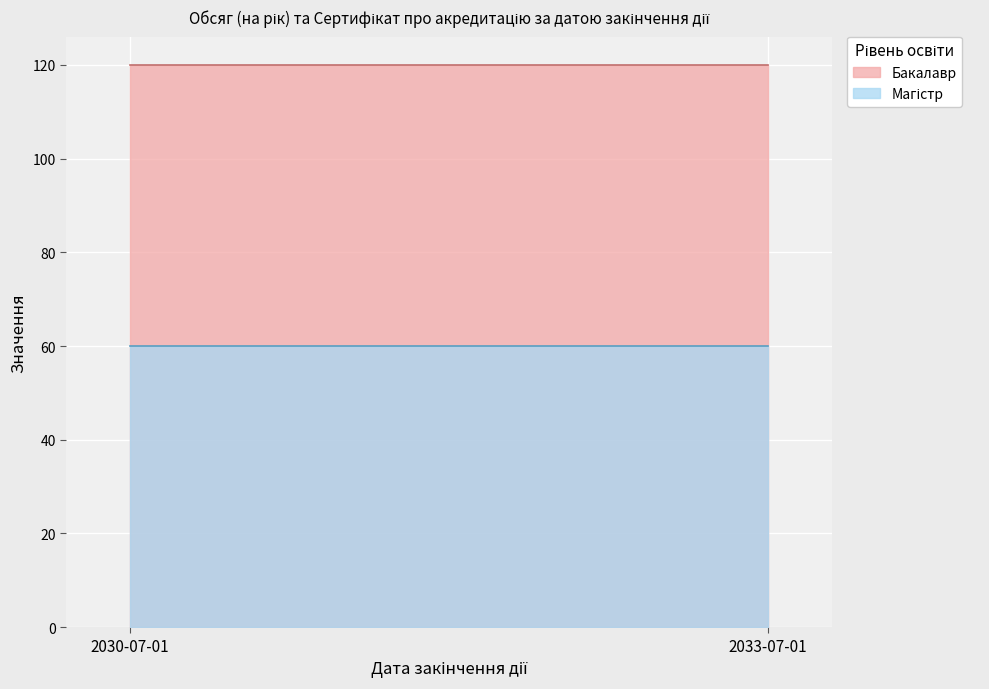

What is the difference between the highest and lowest values at 2033-07-01?

60